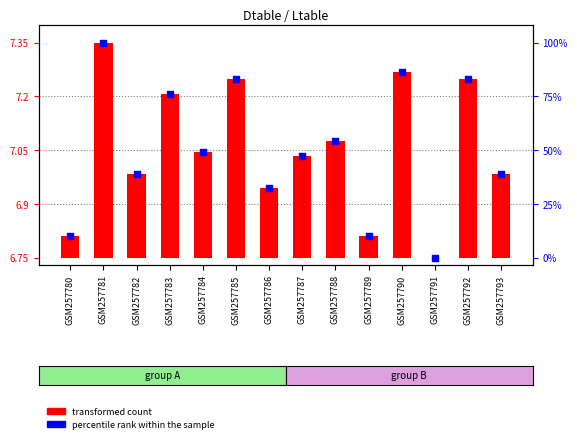

Approximately how many times larger is the value at GSM257785 compared to GSM257780?

1.1